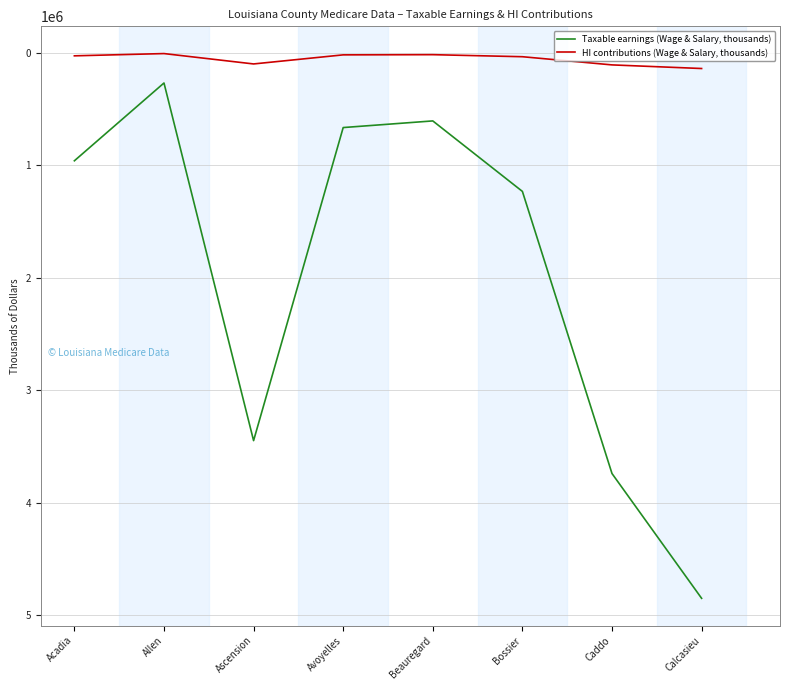

At which label is Taxable earnings (Wage & Salary, thousands) closest to 2559451?

Ascension